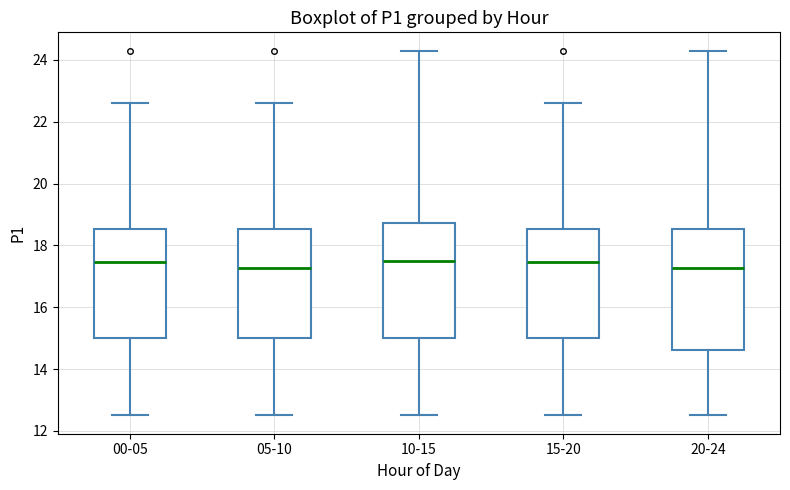

Reading left to right, transcribe this box plot: for each box, give where its median line is, the range the box spans, and where its two whiskers end, as read against the y-axis. The values are not printed on the chart, so give them approximately, as read against the axis.

00-05: median 17.4, box 15.0 to 18.6, whiskers 12.6 to 22.6
05-10: median 17.2, box 15.0 to 18.6, whiskers 12.6 to 22.6
10-15: median 17.6, box 15.0 to 18.8, whiskers 12.6 to 24.4
15-20: median 17.4, box 15.0 to 18.6, whiskers 12.6 to 22.6
20-24: median 17.2, box 14.6 to 18.6, whiskers 12.6 to 24.4